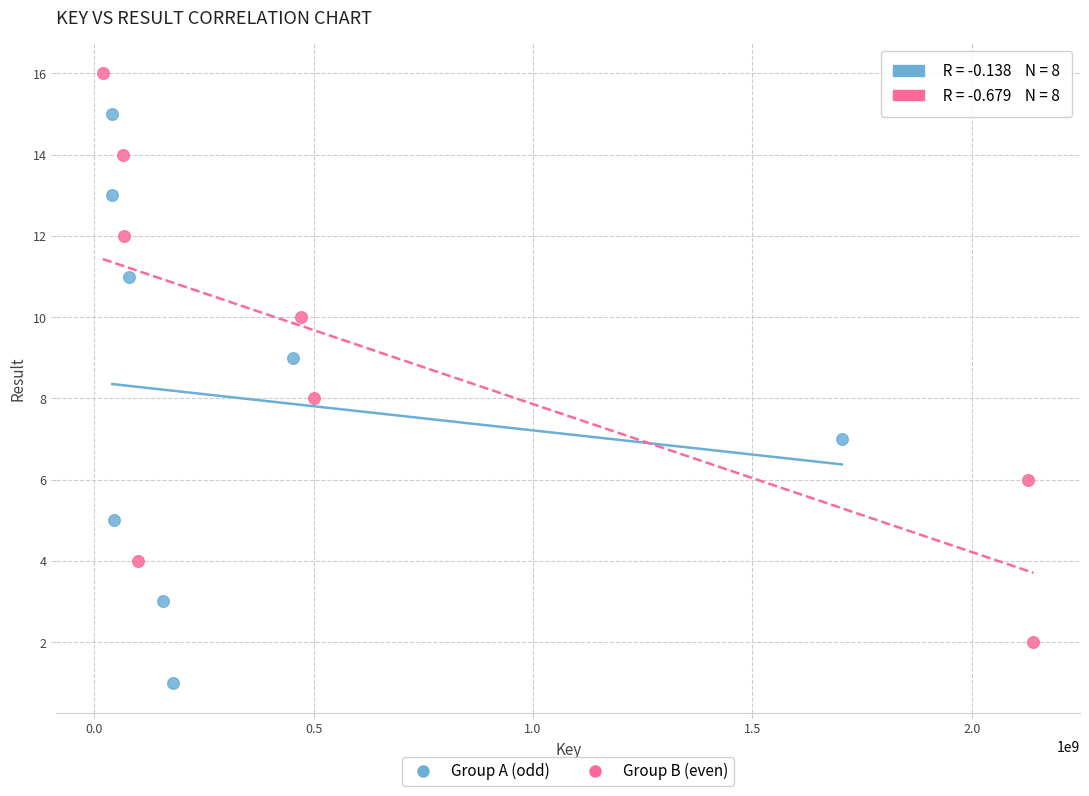

What are all the series names shown in the legend?

Group A (odd), Group B (even)